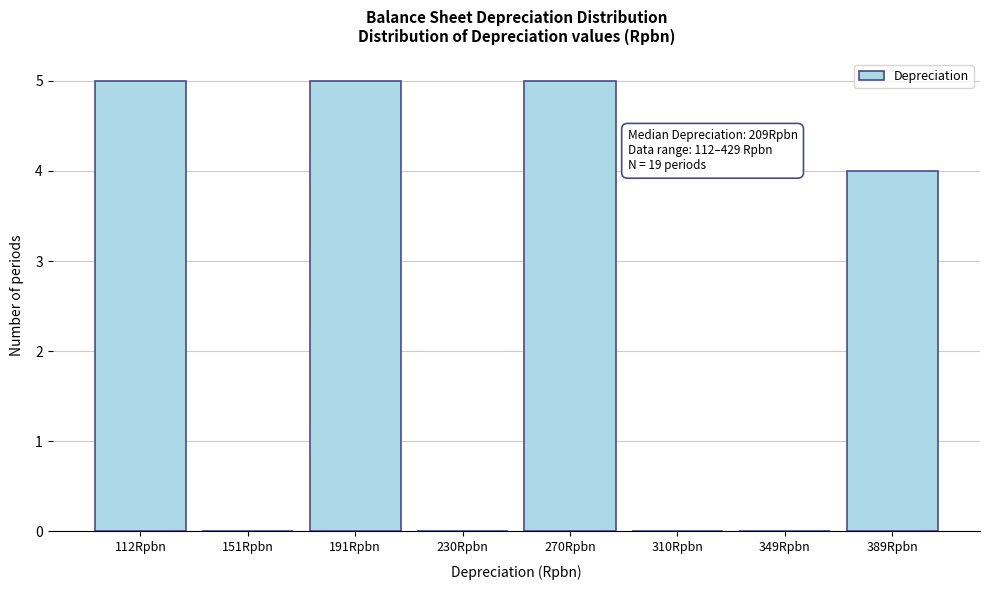

Reading right to left, what are all the values shown in this chart?

389Rpbn=4	349Rpbn=0	310Rpbn=0	270Rpbn=5	230Rpbn=0	191Rpbn=5	151Rpbn=0	112Rpbn=5